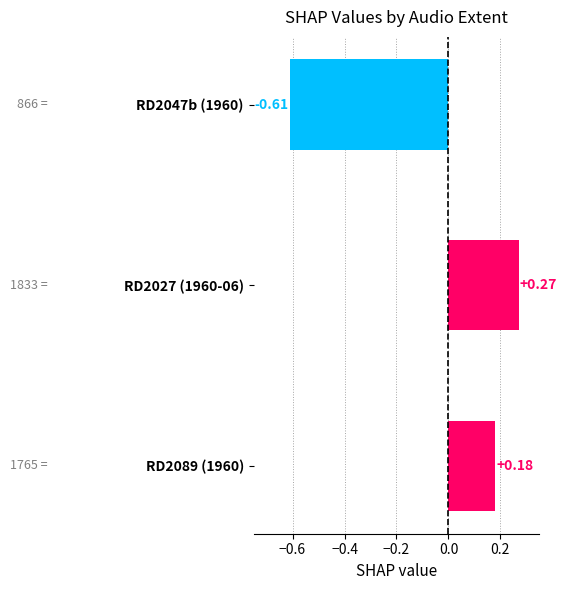

Which label corresponds to the smallest value in the chart?

RD2047b (1960)